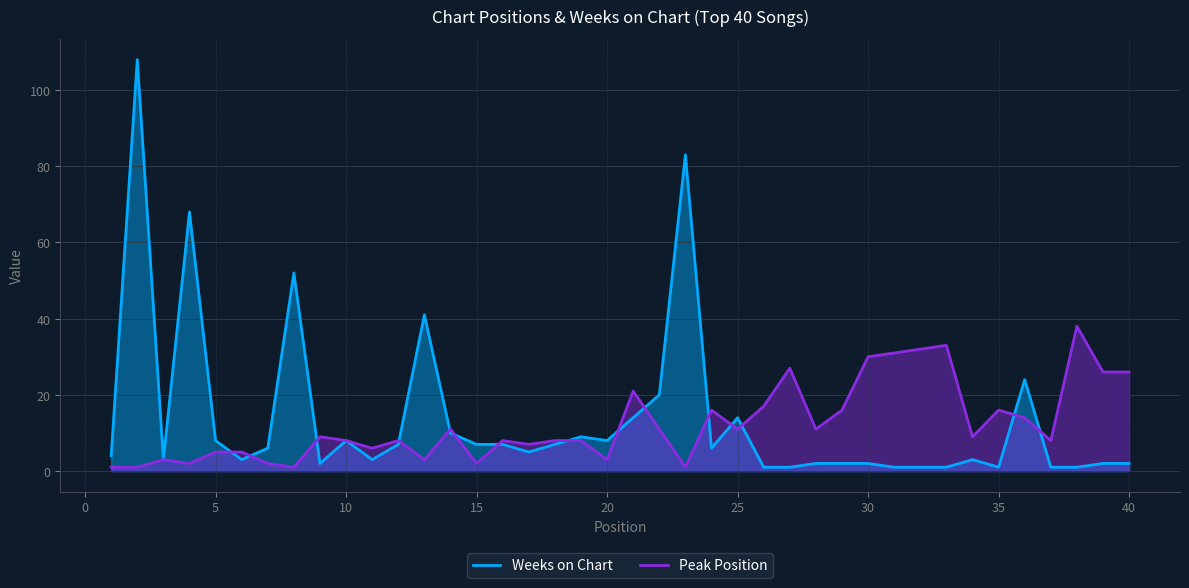

What is the difference between the highest and lowest values at 11?

3